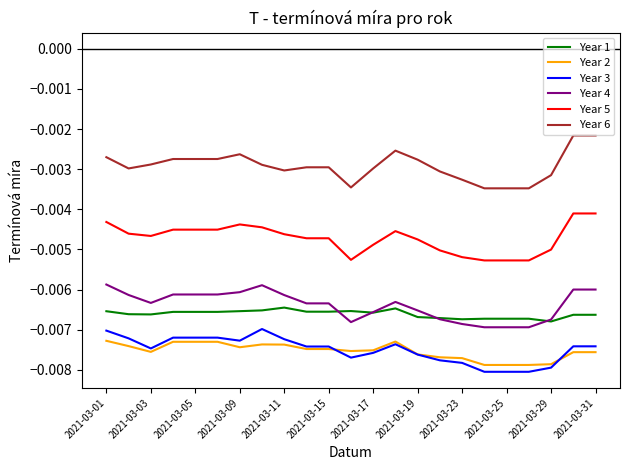

Which series has the largest total across all categories?

Year 6